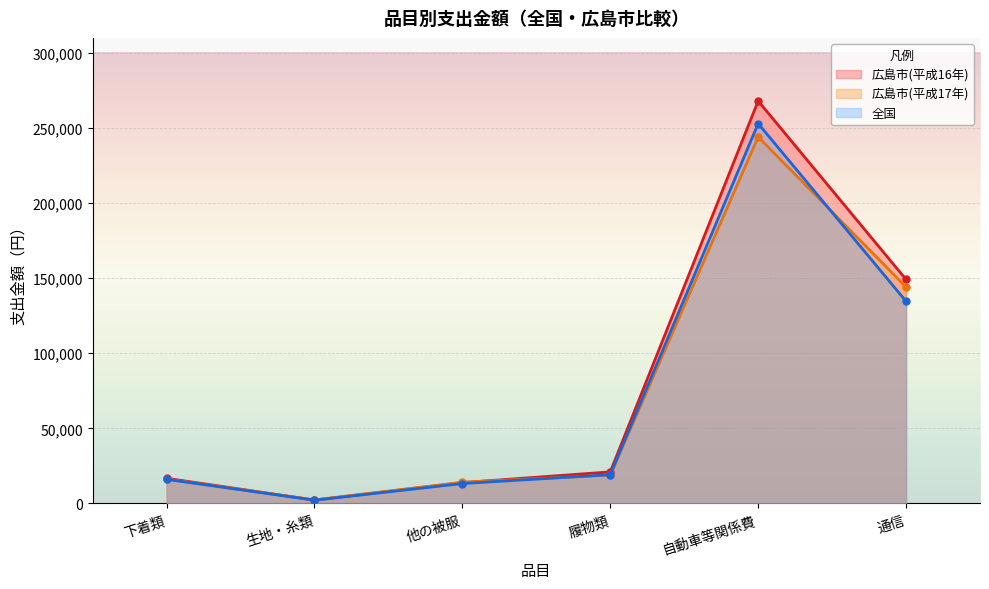

How many lines are shown in the chart?

3